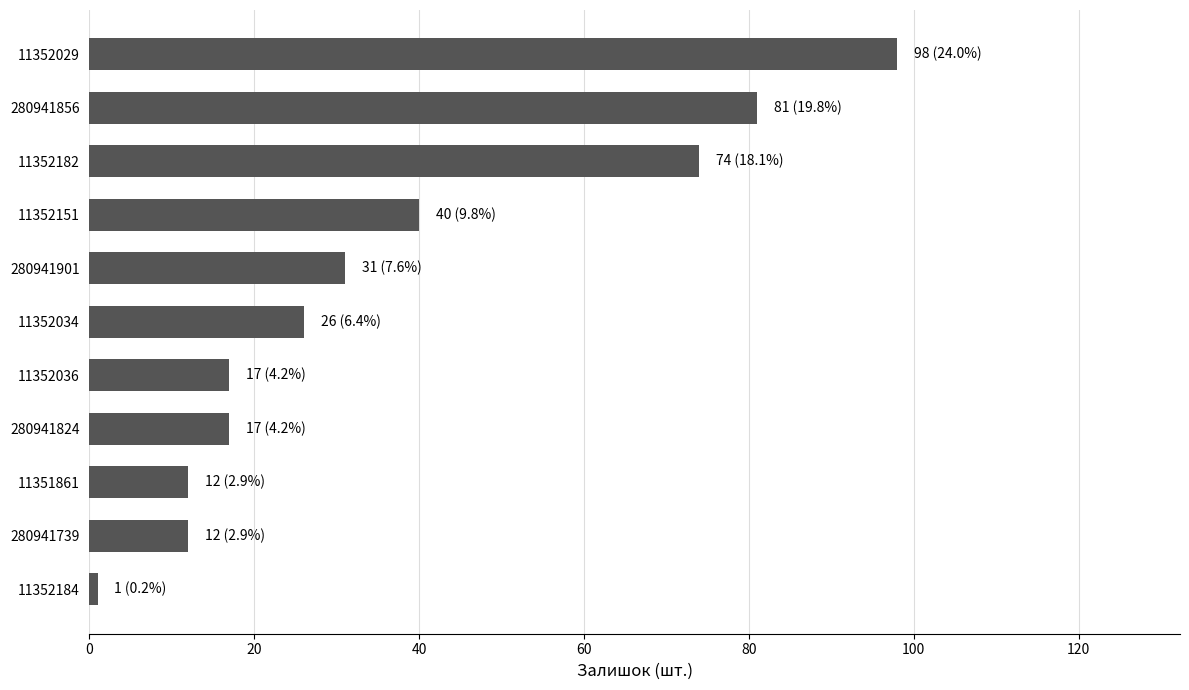

Reading bottom to top, list all the values displayed in this chart.

1	12	12	17	17	26	31	40	74	81	98